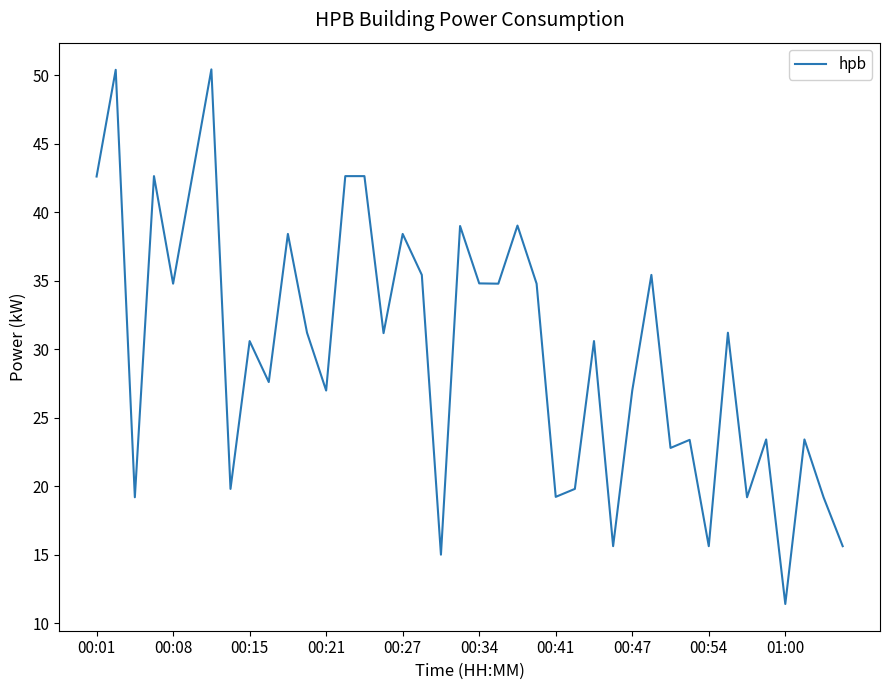

What is the difference between the maximum and minimum values?

39.0